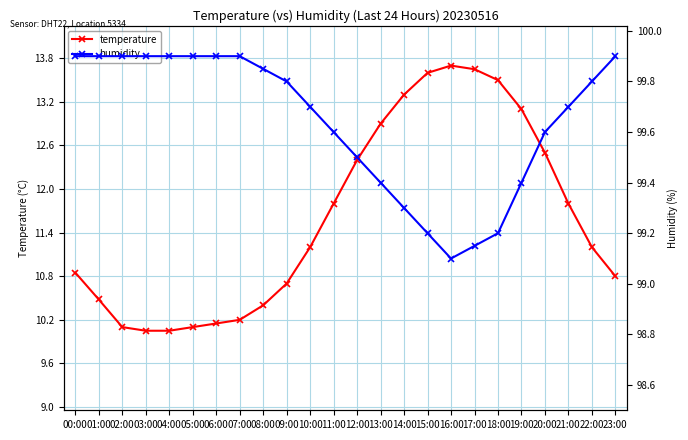

Which series has the widest spread of values?

temperature